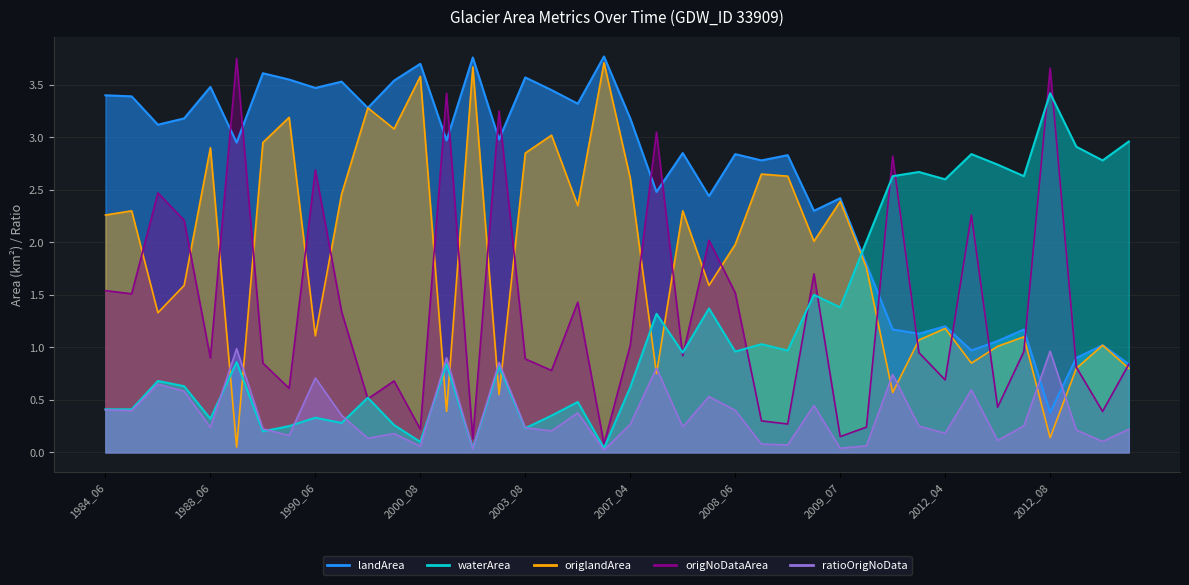

What is the value of the ratioOrigNoData point at the 24th from the left?

0.5